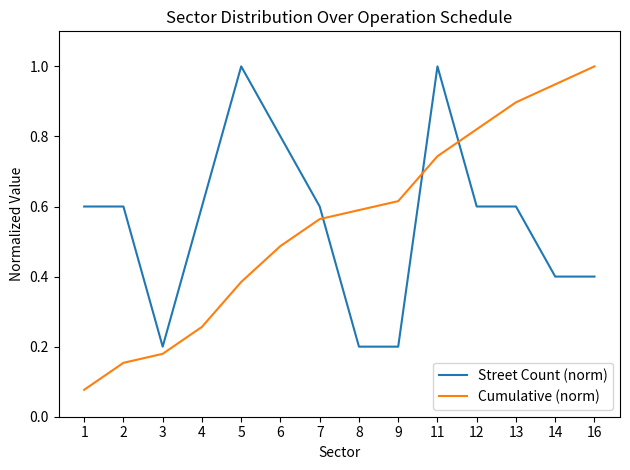

Which series has the widest spread of values?

Cumulative (norm)